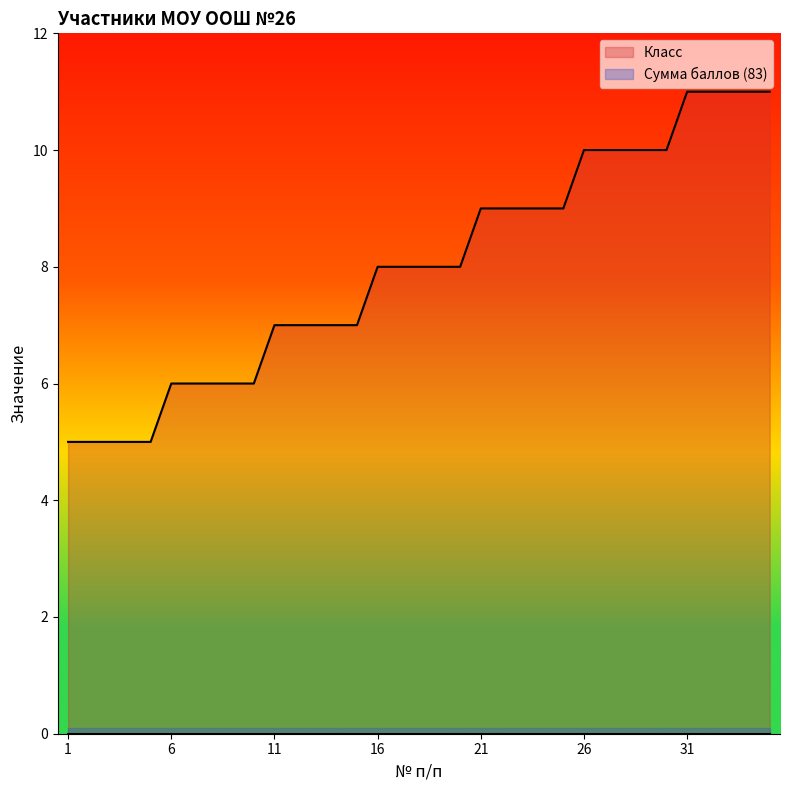

What is the change in value from 12 to 16?

+1